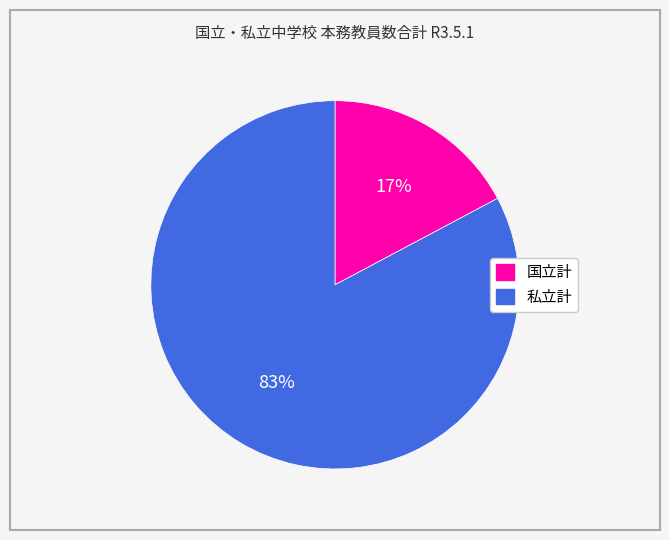

Which has a higher value, 私立計 or 国立計?

私立計